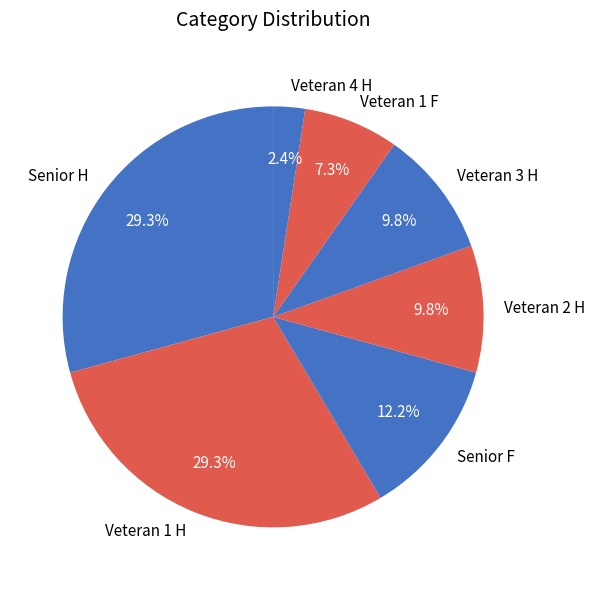

How many slices are in this pie chart?

7